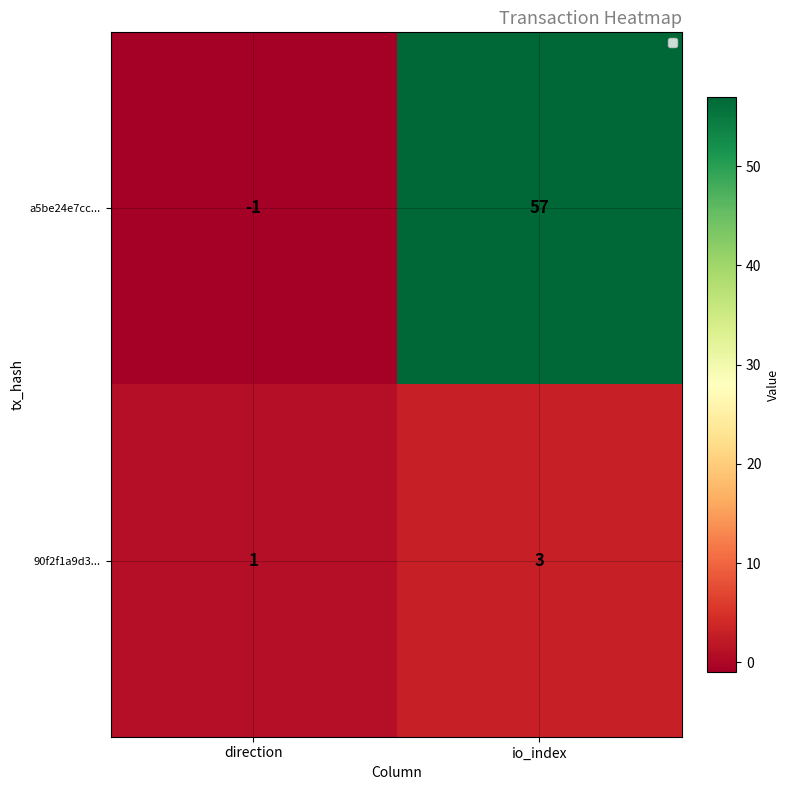

Which series changed the most between direction and io_index?

a5be24e7cc...